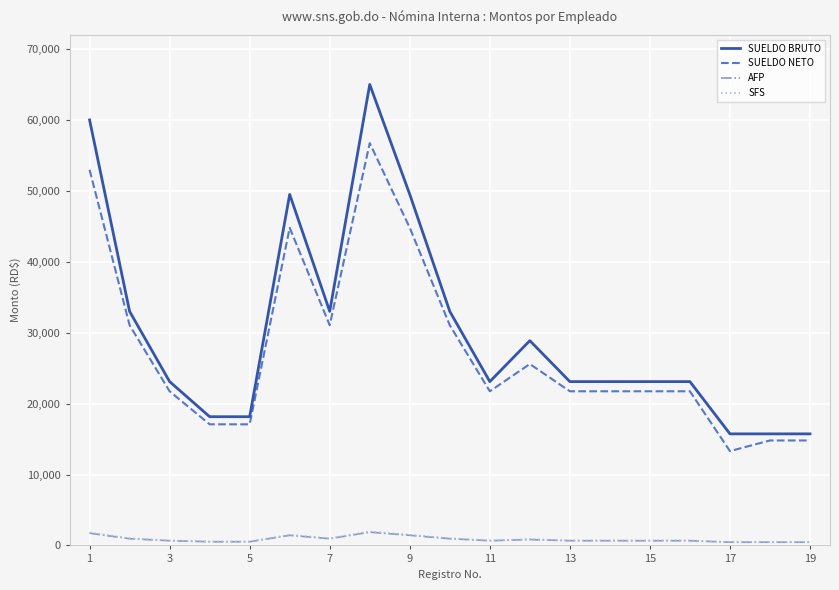

How many categories are shown in the chart?

19